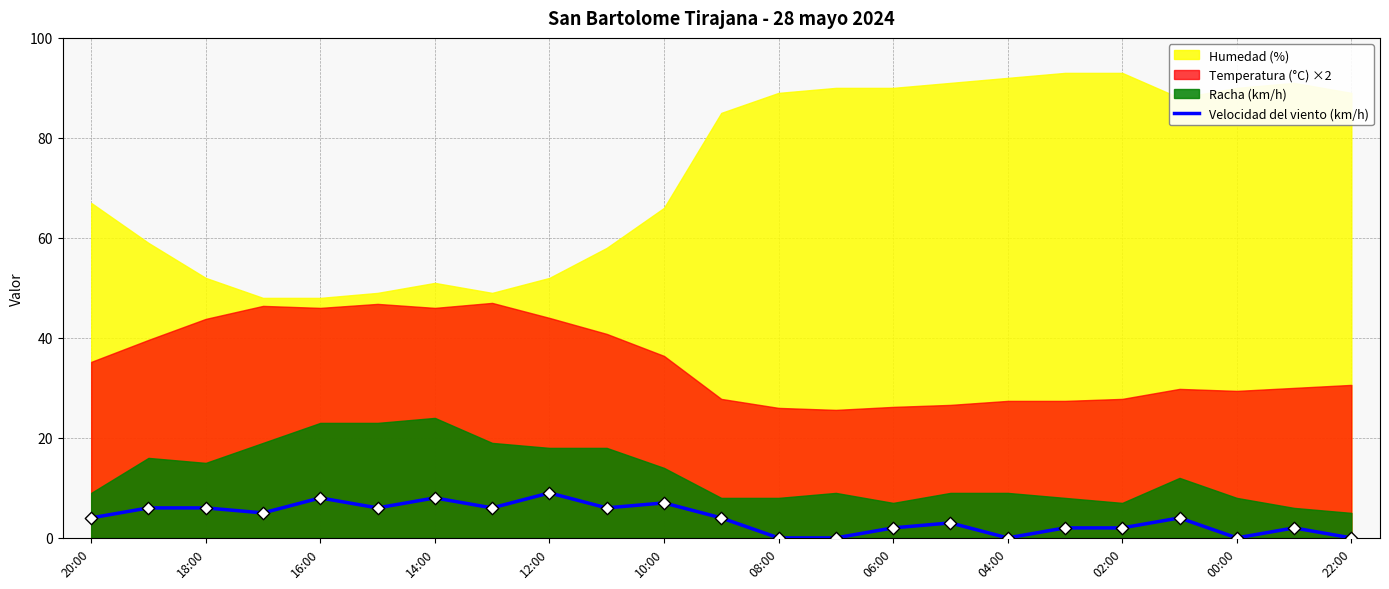

True or false: Velocidad del viento (km/h) has a value of 14 at 12:00.

False